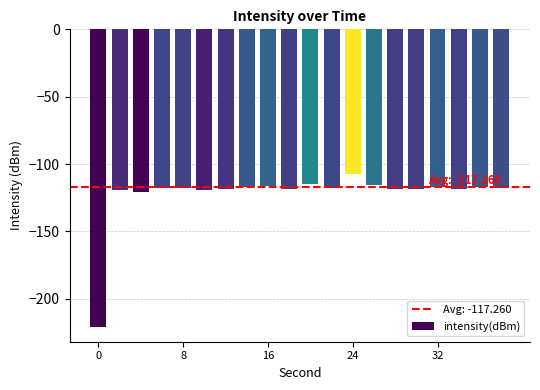

What is the value of the 19th bar from the left?

-117.1